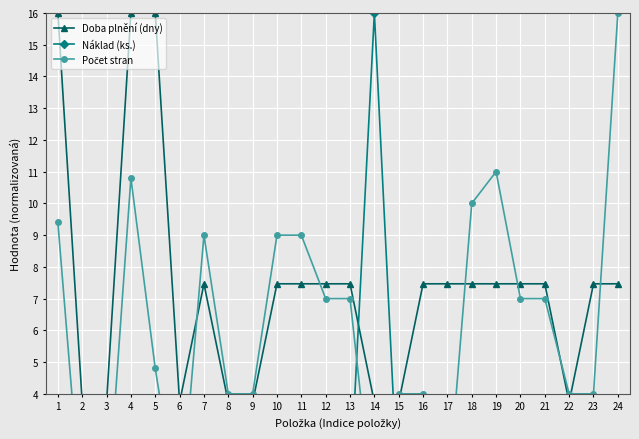

Is the value of Doba plnění (dny) at 21 greater than the value of Náklad (ks.) at 1?

Yes